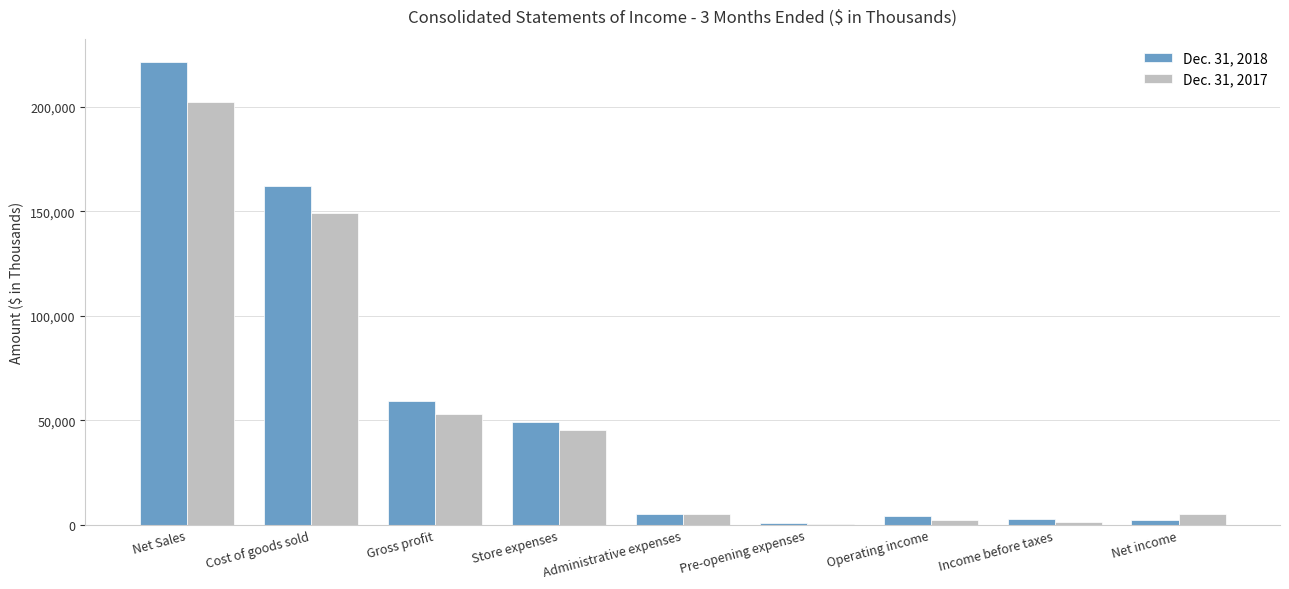

Which series has the widest spread of values?

Dec. 31, 2018